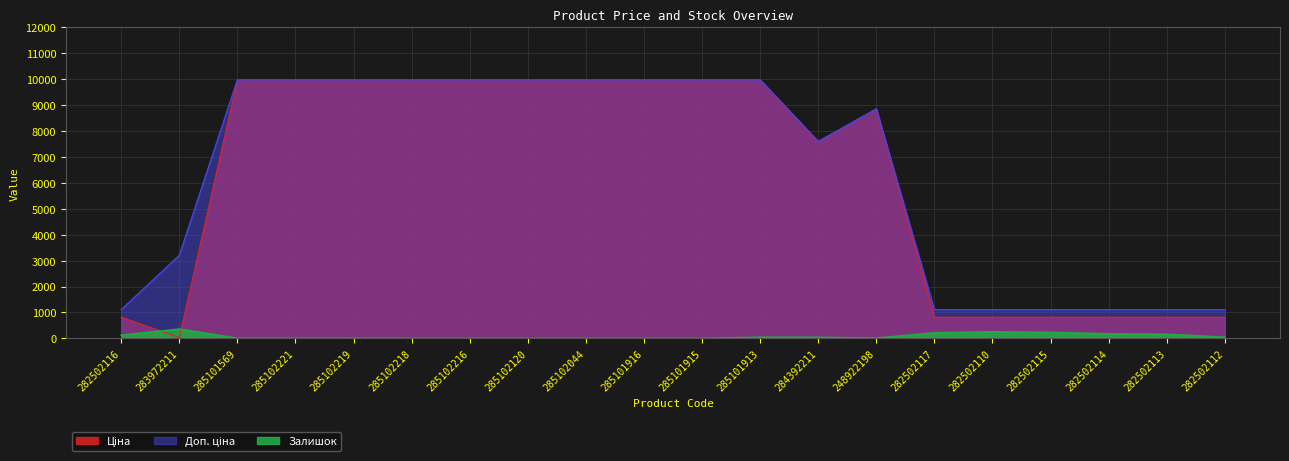

What is the difference between the second highest and minimum values in the Залишок series?

255.0